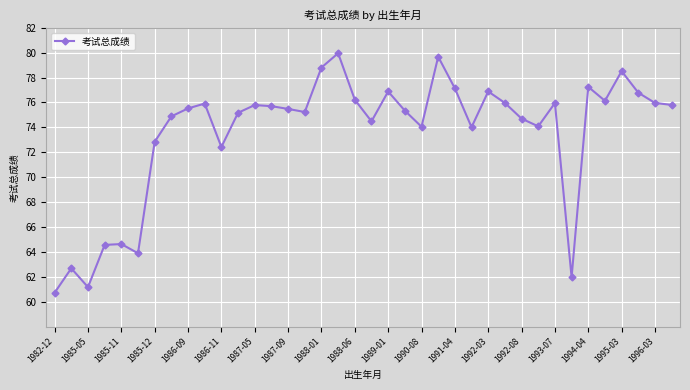

How many lines are shown in the chart?

1